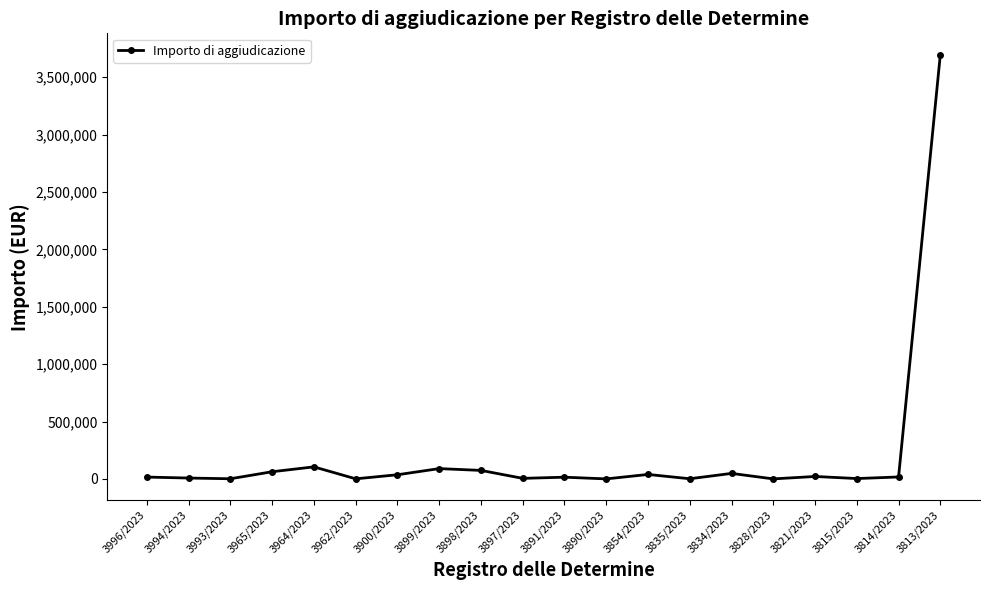

What is the difference between the maximum and minimum values?

3696878.9